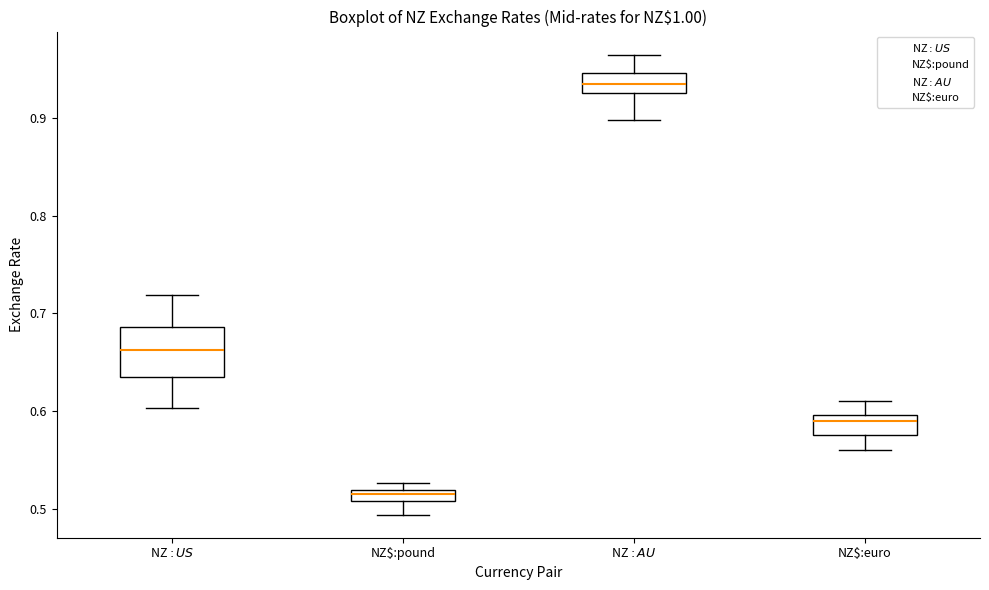

Which box is the tallest, from its lower edge to its upper edge?

NZ$:US$